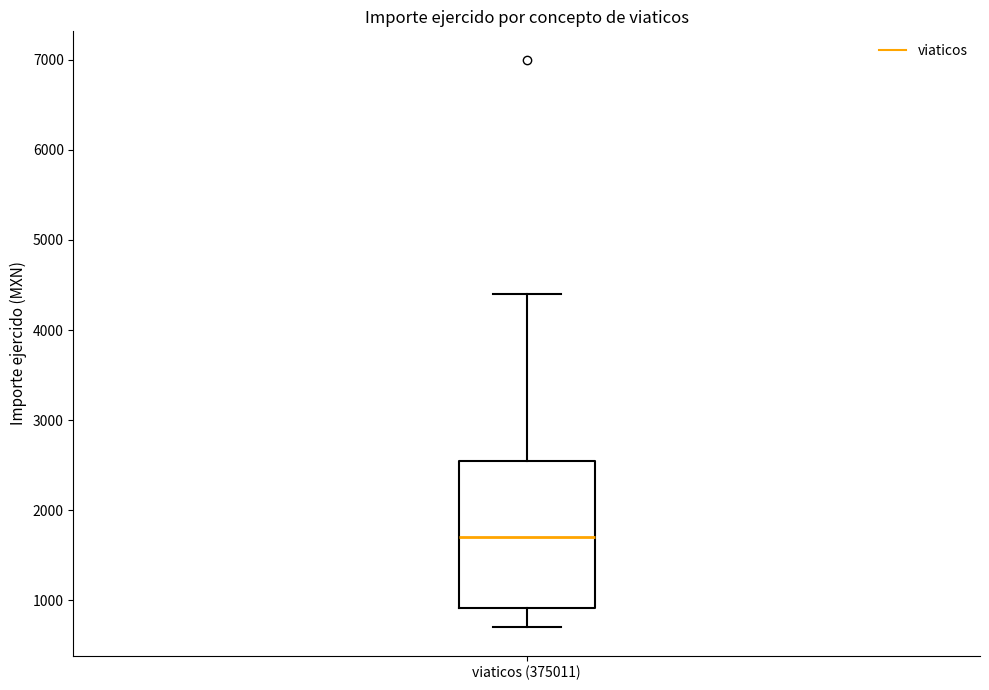

Read this box plot against the y-axis: the position of the median line, the range covered by the box, and the ends of both whiskers. The values are not printed on the chart, so give them approximately, as read against the axis.

median 1700, box 900 to 2600, whiskers 700 to 4400